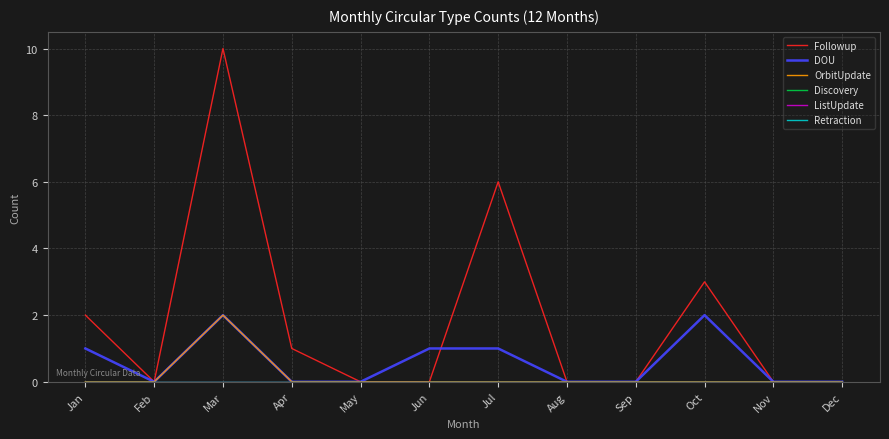

Does the chart display data point markers on the line(s)?

No